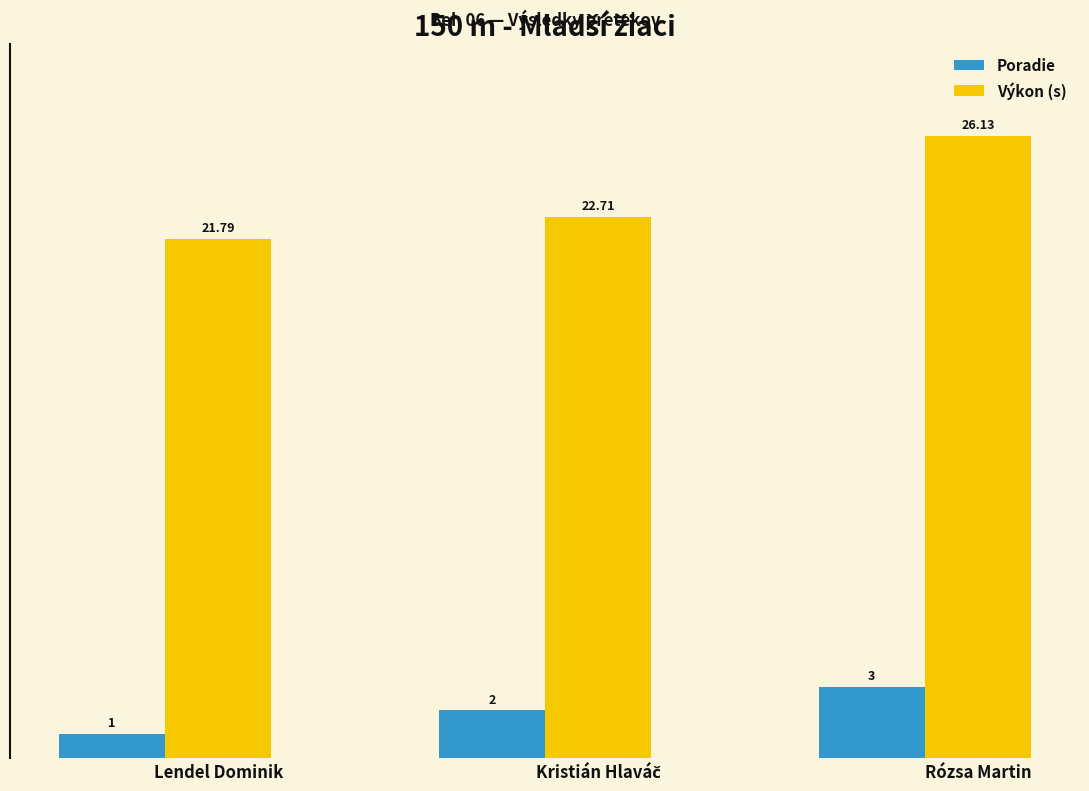

Which label corresponds to the largest value in the chart?

Rózsa Martin